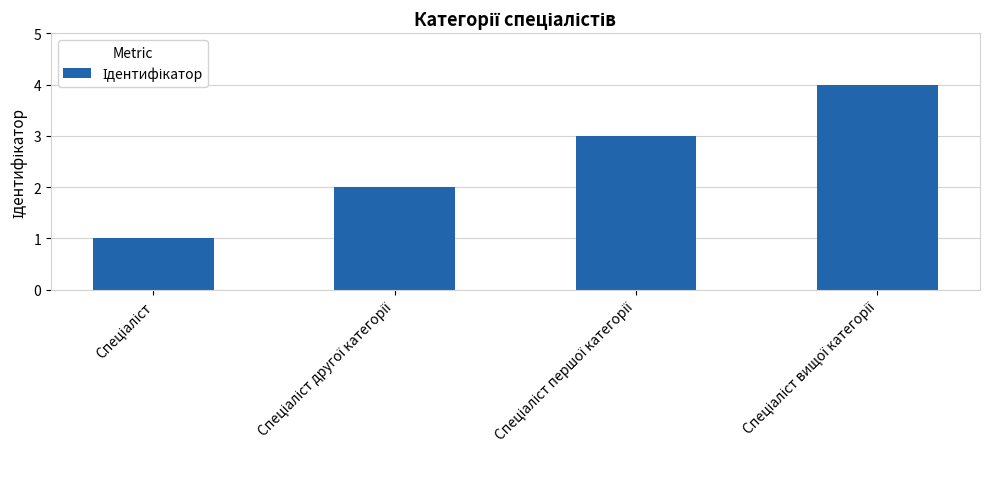

What is the difference between the maximum and minimum values?

3